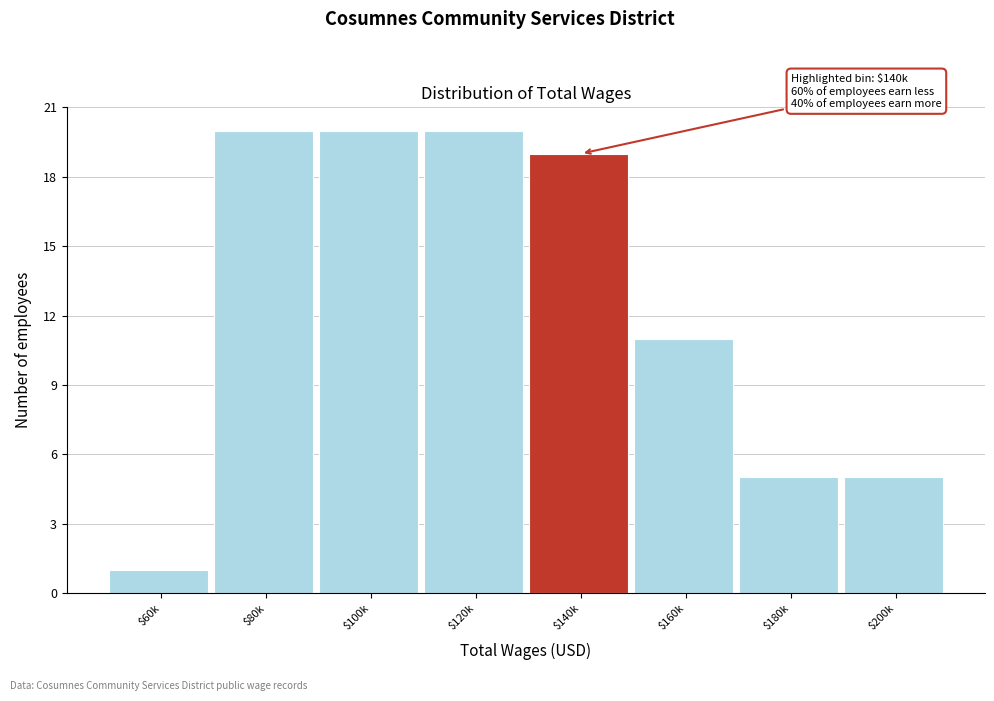

Reading left to right, transcribe all the data shown in this chart.

1	20	20	20	19	11	5	5